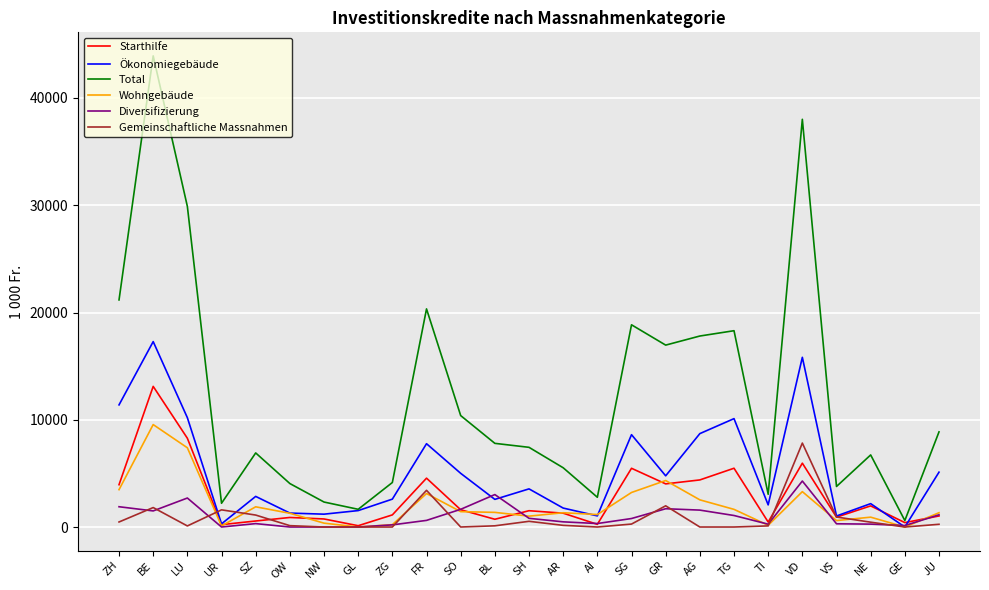

What is the maximum value for Wohngebäude?

9549.6